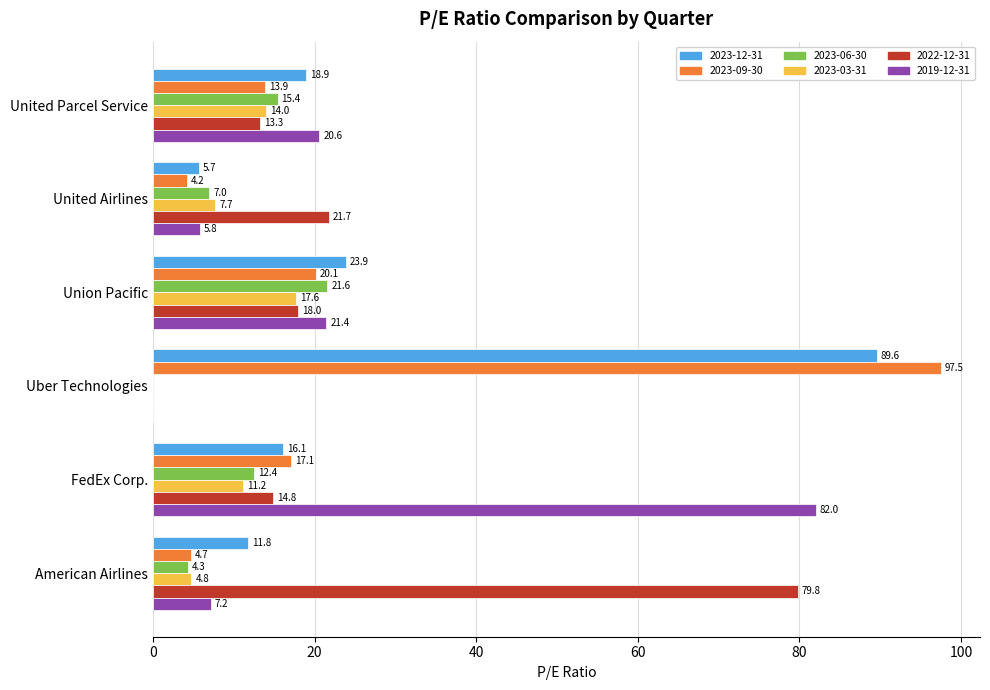

Between FedEx Corp. and United Airlines, which series saw the biggest shift?

2019-12-31